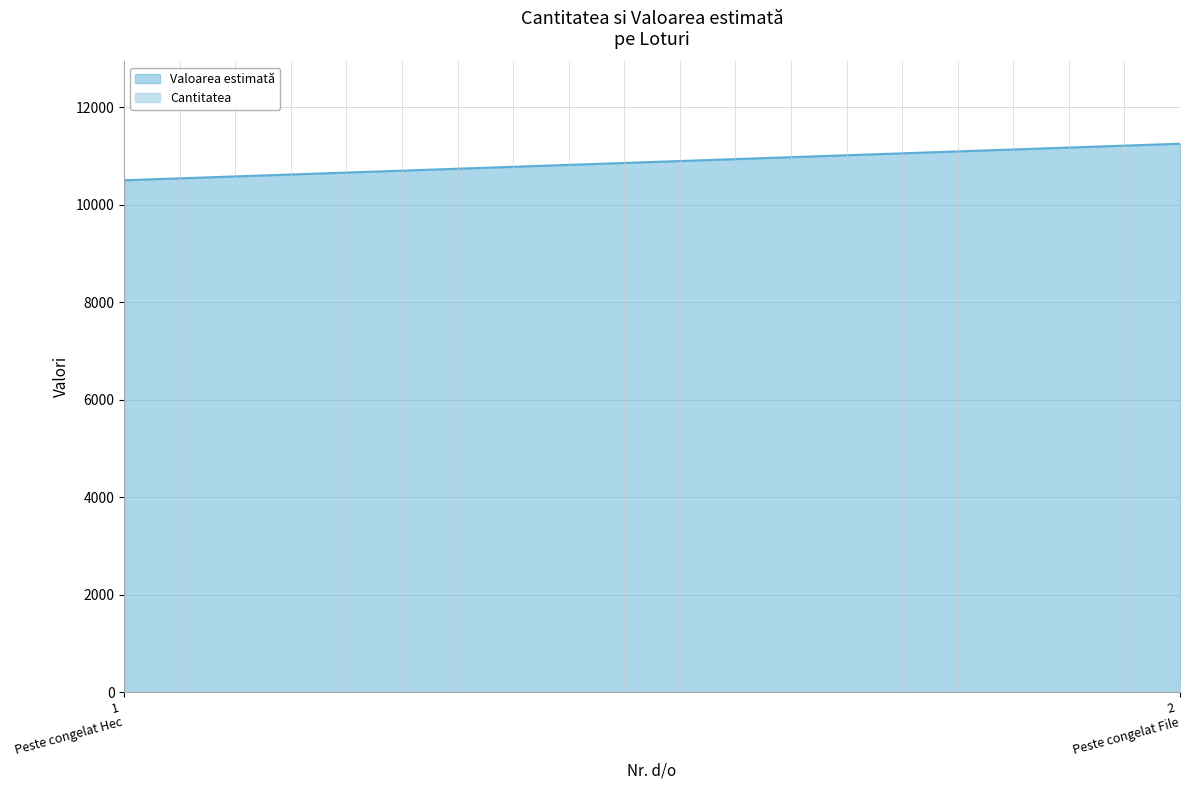

True or false: Valoarea estimată has a value of 15781 at 2.

False